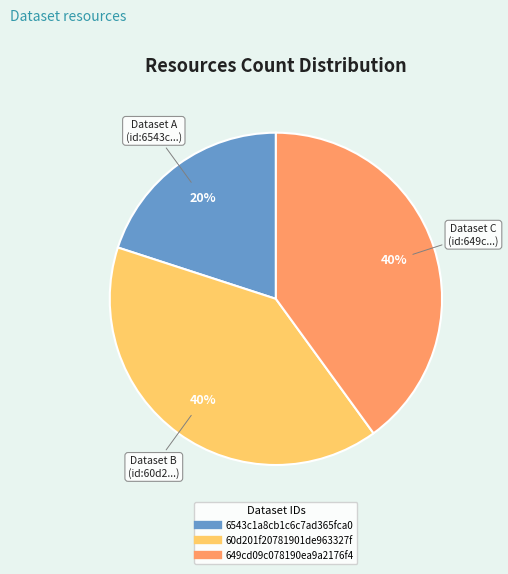

How many segments does this pie chart have?

3